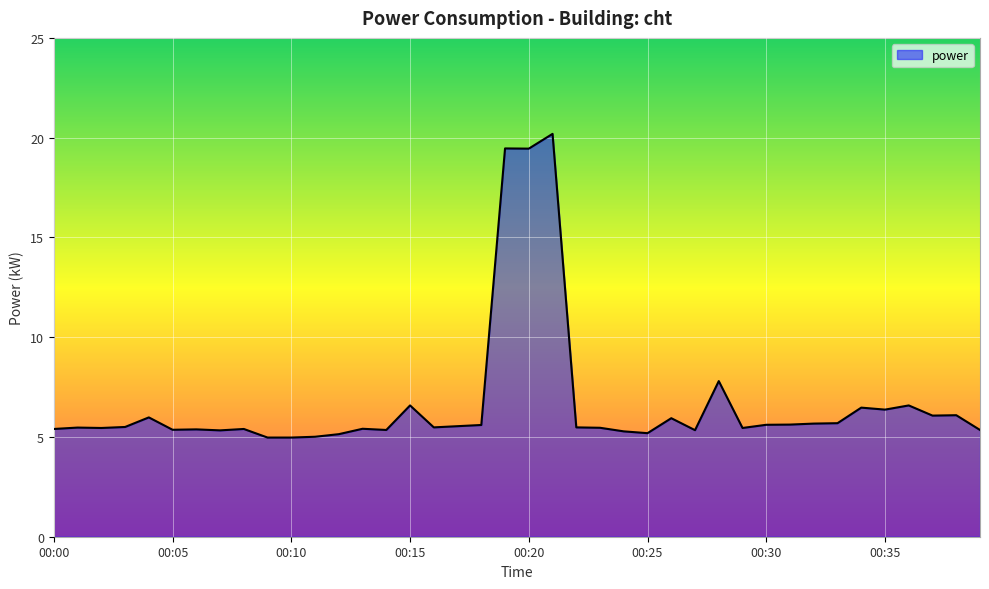

What is the difference between the maximum and minimum values?

15.2